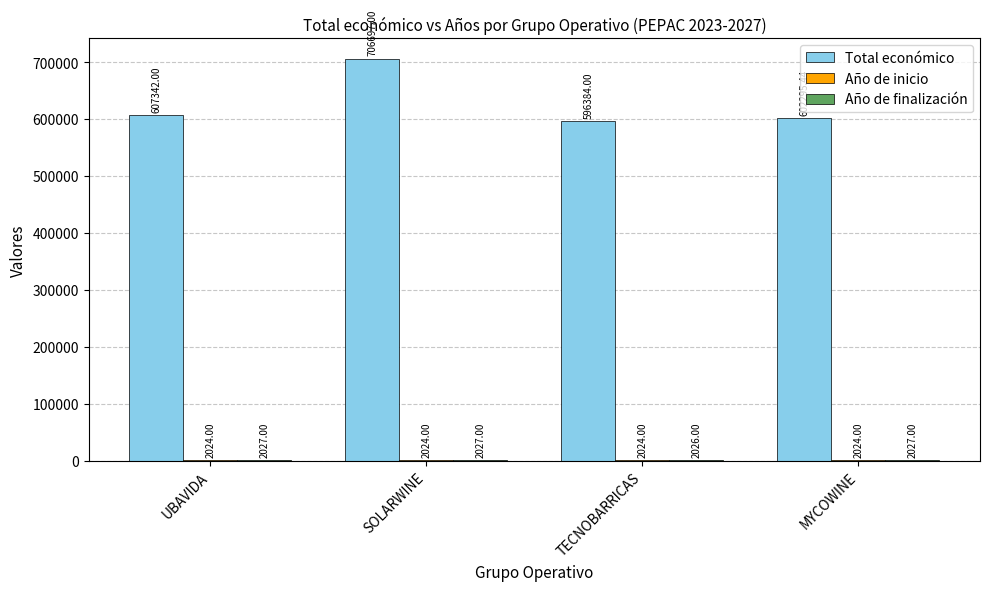

Which series has the largest total across all categories?

Total económico